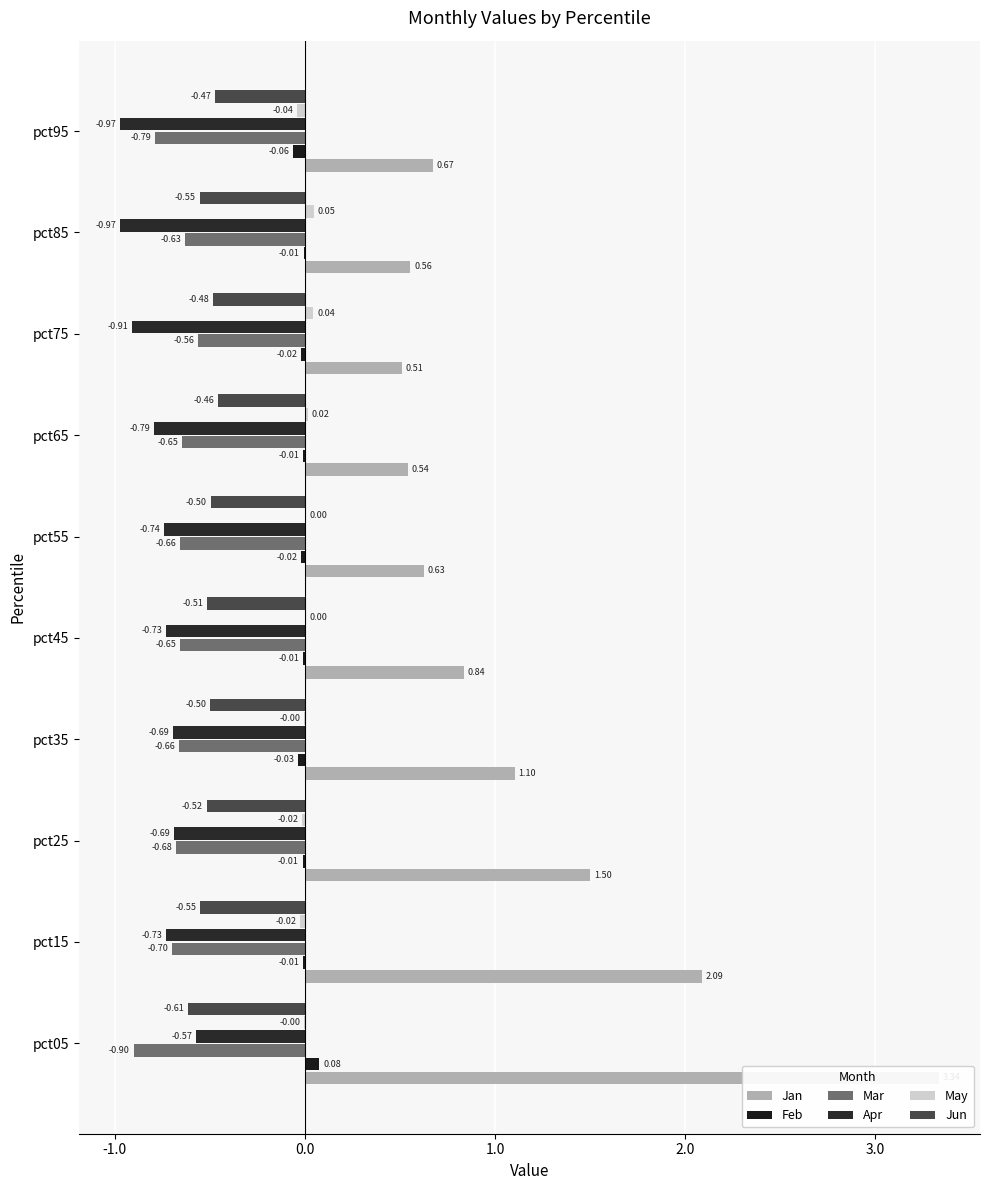

Which series has the largest total across all categories?

Jan